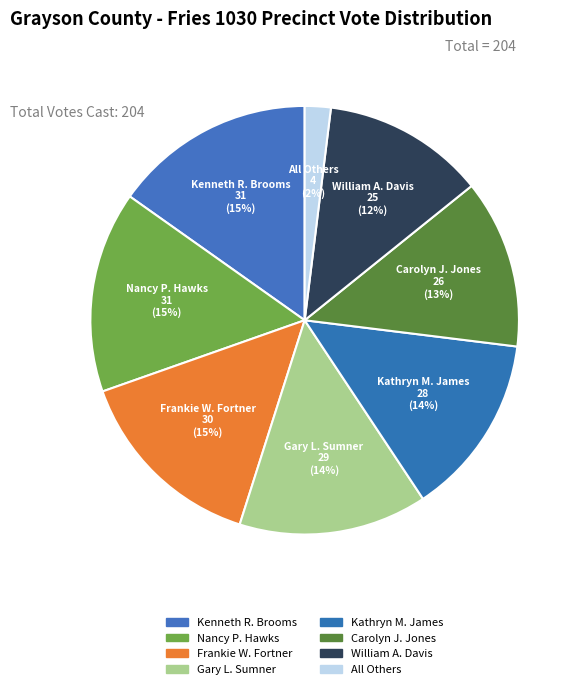

Does All Others represent more than half of the total?

No